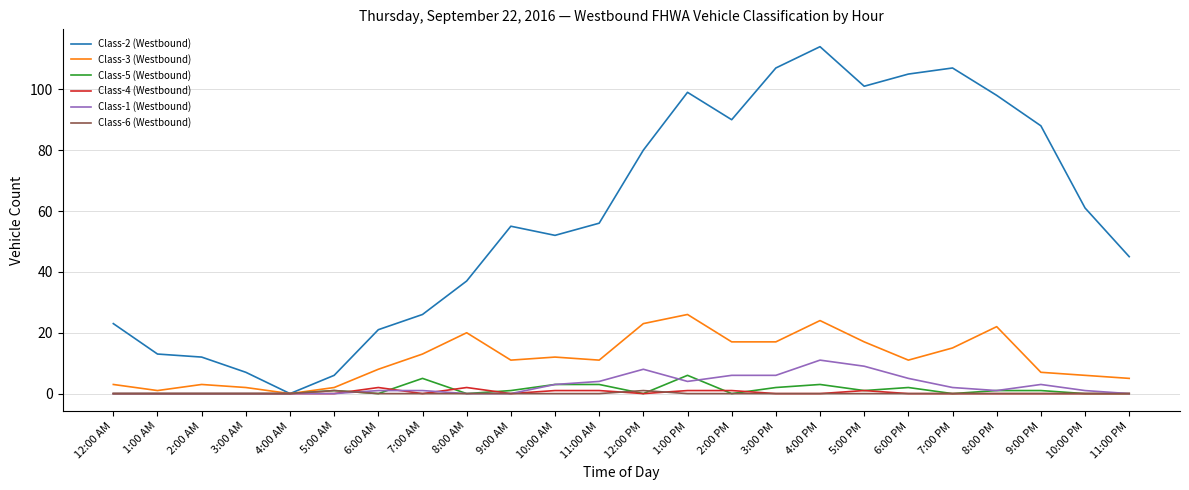

What are all the series names shown in the legend?

Class-2 (Westbound), Class-3 (Westbound), Class-5 (Westbound), Class-4 (Westbound), Class-1 (Westbound), Class-6 (Westbound)